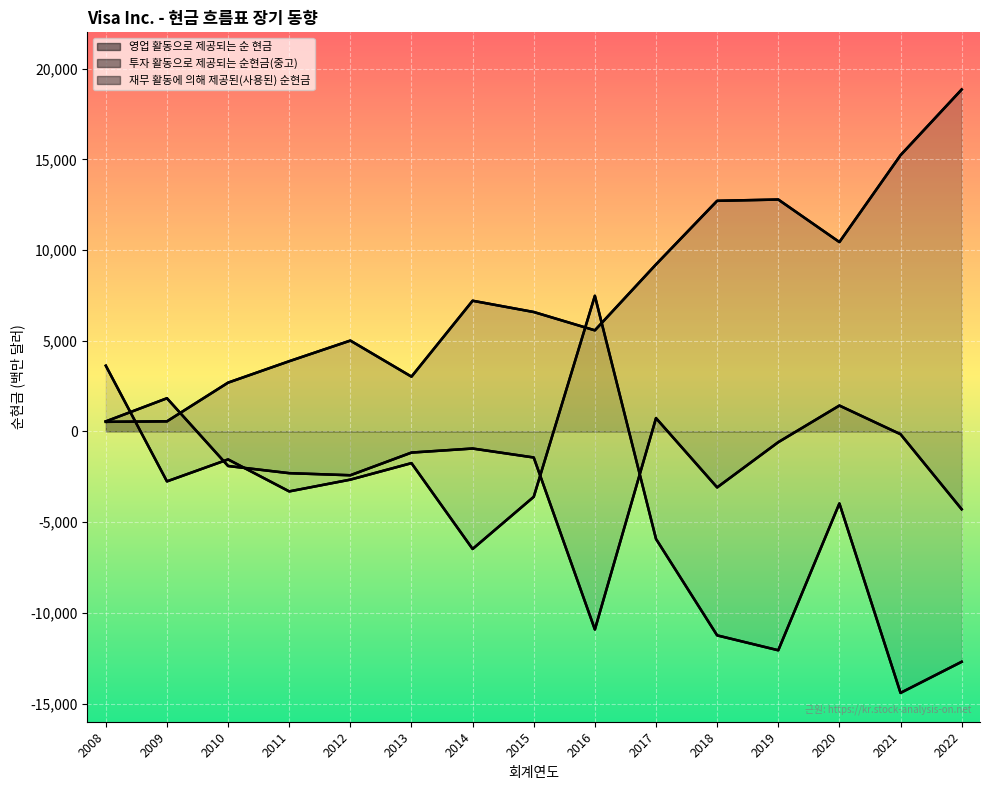

What is the value of the 재무 활동에 의해 제공된(사용된) 순현금 point at the 1st from the left?

3624